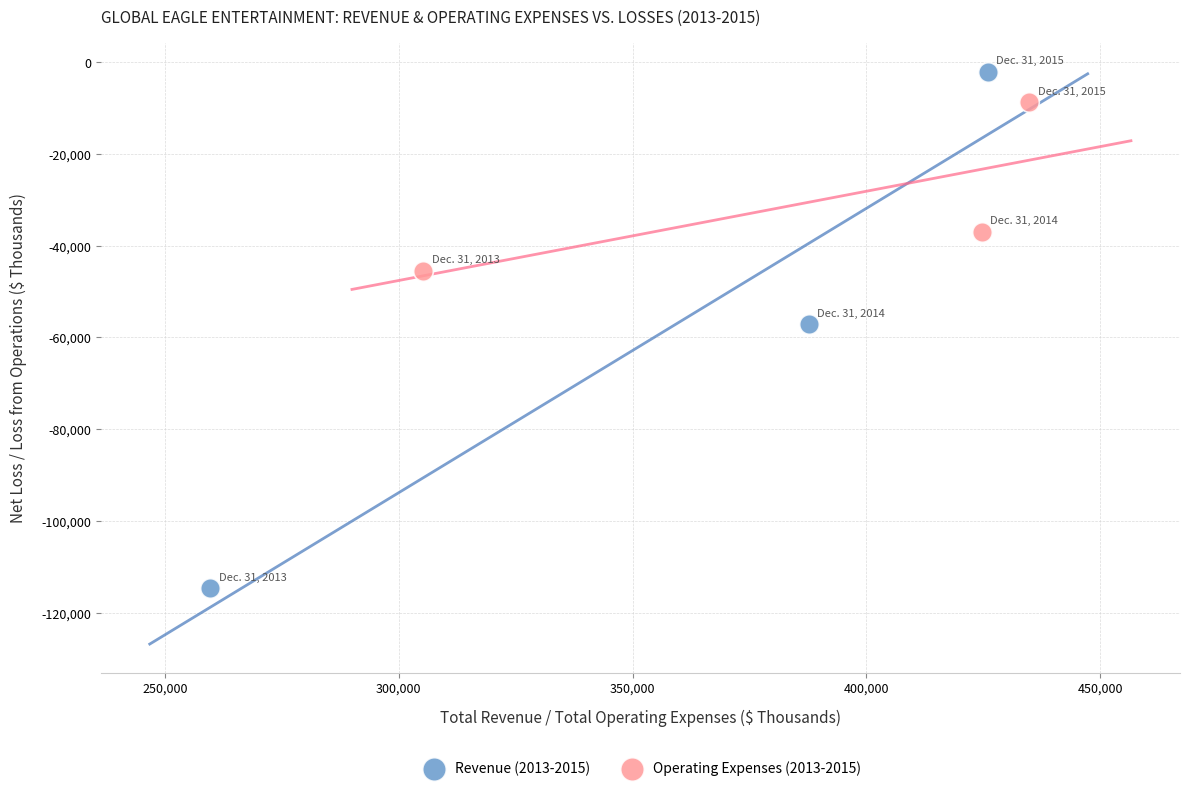

Which series reaches the minimum Y coordinate?

Revenue (2013-2015)